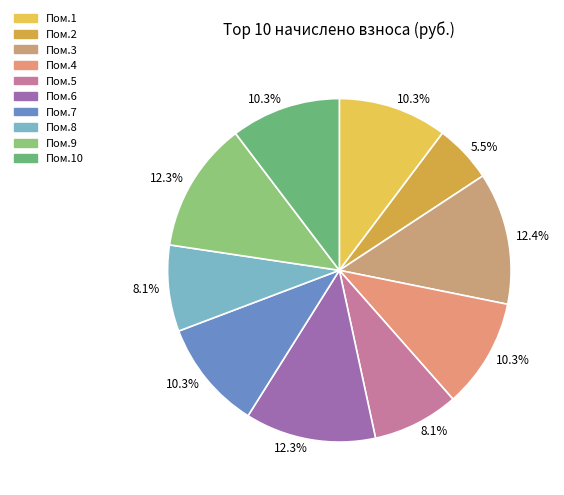

How many segments does this pie chart have?

10